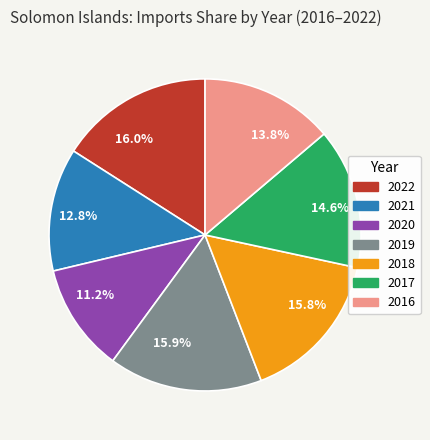

True or false: 2022 accounts for 16% of the total.

True